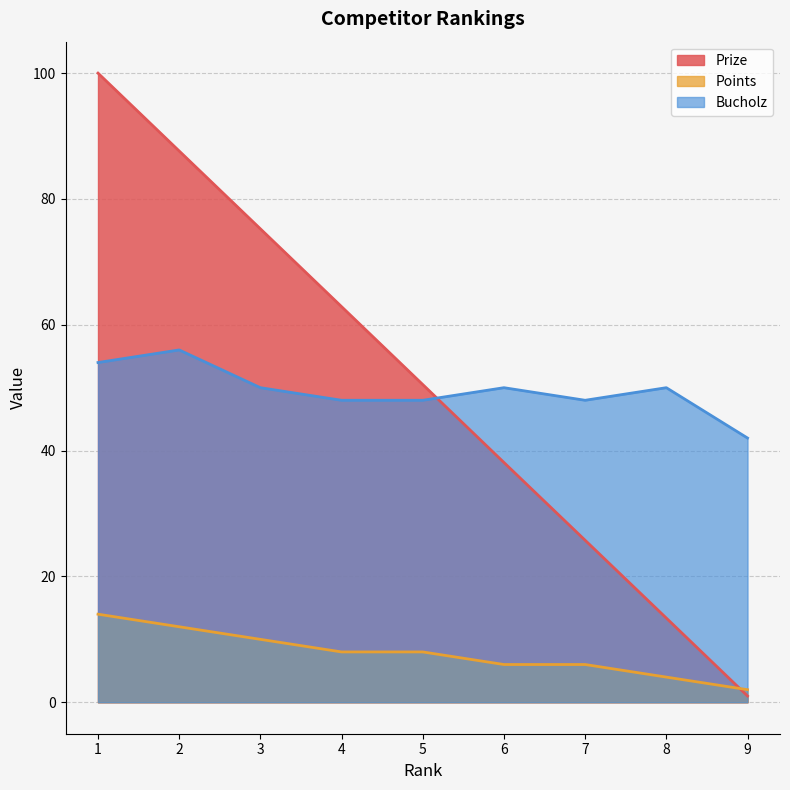

List the series in order of their peak value, lowest first.

Points, Bucholz, Prize